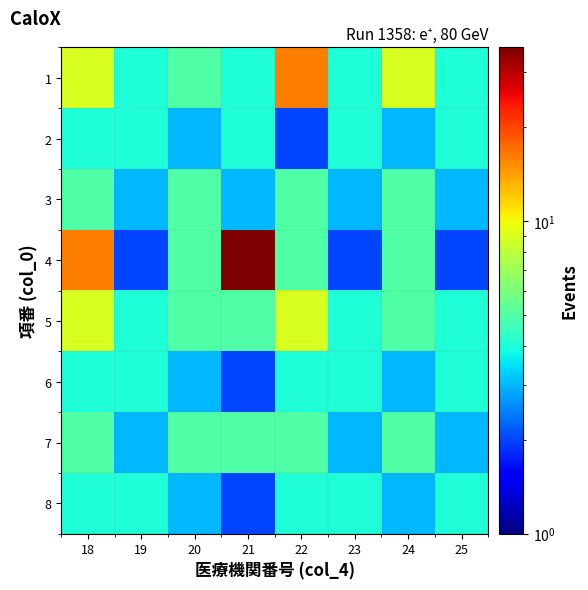

Reading left to right, extract all data points from this chart.

1: 18=9	19=4	20=5	21=4	22=16	23=4	24=9	25=4
2: 18=4	19=4	20=3	21=4	22=2	23=4	24=3	25=4
3: 18=5	19=3	20=5	21=3	22=5	23=3	24=5	25=3
4: 18=16	19=2	20=5	21=36	22=5	23=2	24=5	25=2
5: 18=9	19=4	20=5	21=5	22=9	23=4	24=5	25=4
6: 18=4	19=4	20=3	21=2	22=4	23=4	24=3	25=4
7: 18=5	19=3	20=5	21=5	22=5	23=3	24=5	25=3
8: 18=4	19=4	20=3	21=2	22=4	23=4	24=3	25=4